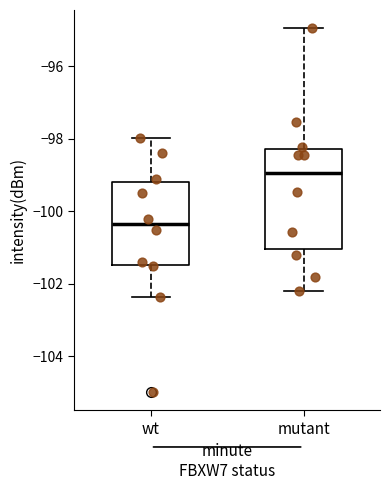

Where does the upper whisker of the box for wt end on the y-axis? The values are not printed on the chart, so give them approximately, as read against the axis.

-98.0